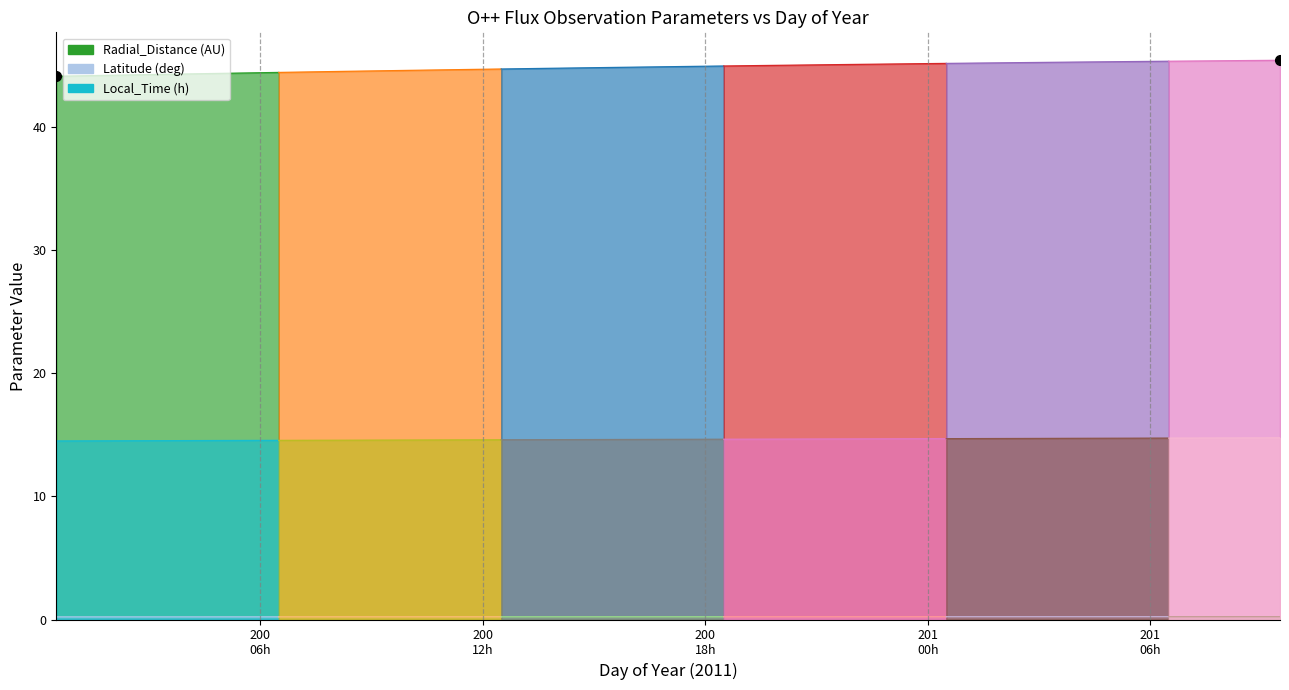

True or false: Latitude and Radial_Distance intersect in this chart.

False